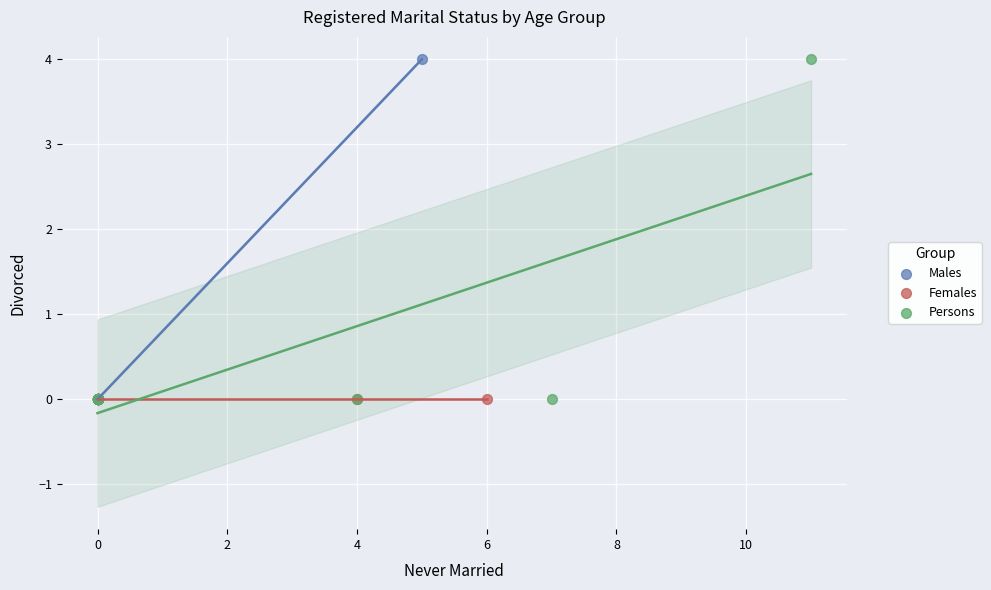

What are all the series names shown in the legend?

Males, Females, Persons